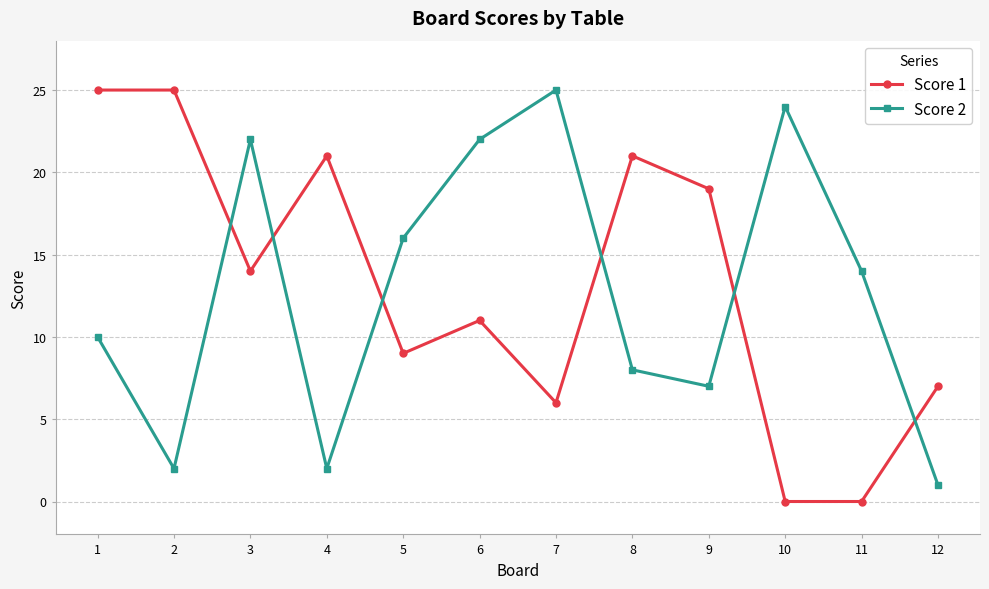

Rank the series by their average value, from lowest to highest.

Score 2, Score 1